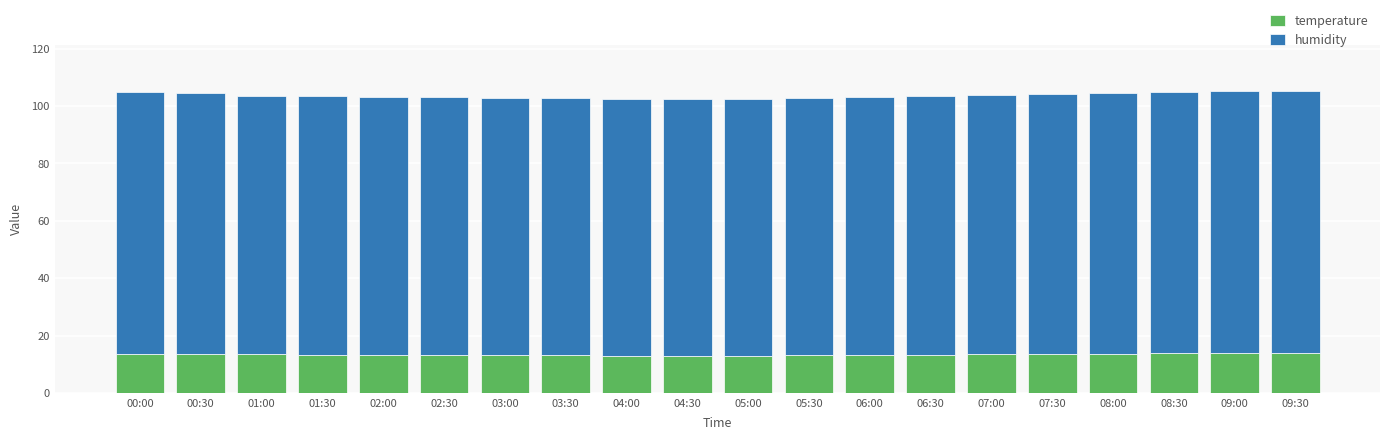

The temperature series shows 13.9 at 08:30. True or false?

True